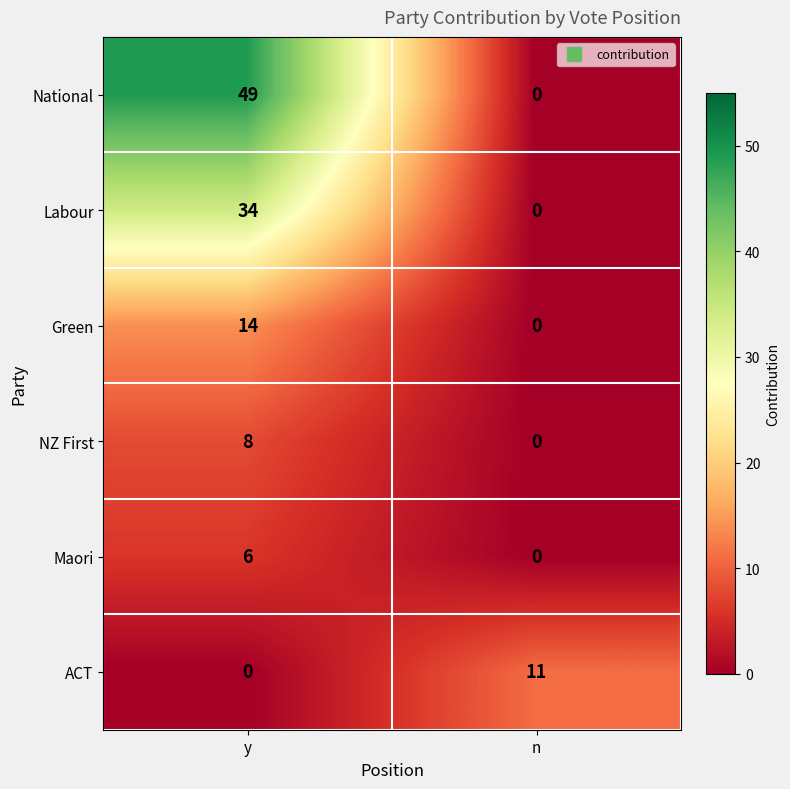

Reading left to right, transcribe all the data shown in this chart.

National: 49	0
Labour: 34	0
Green: 14	0
NZ First: 8	0
Maori: 6	0
ACT: 0	11